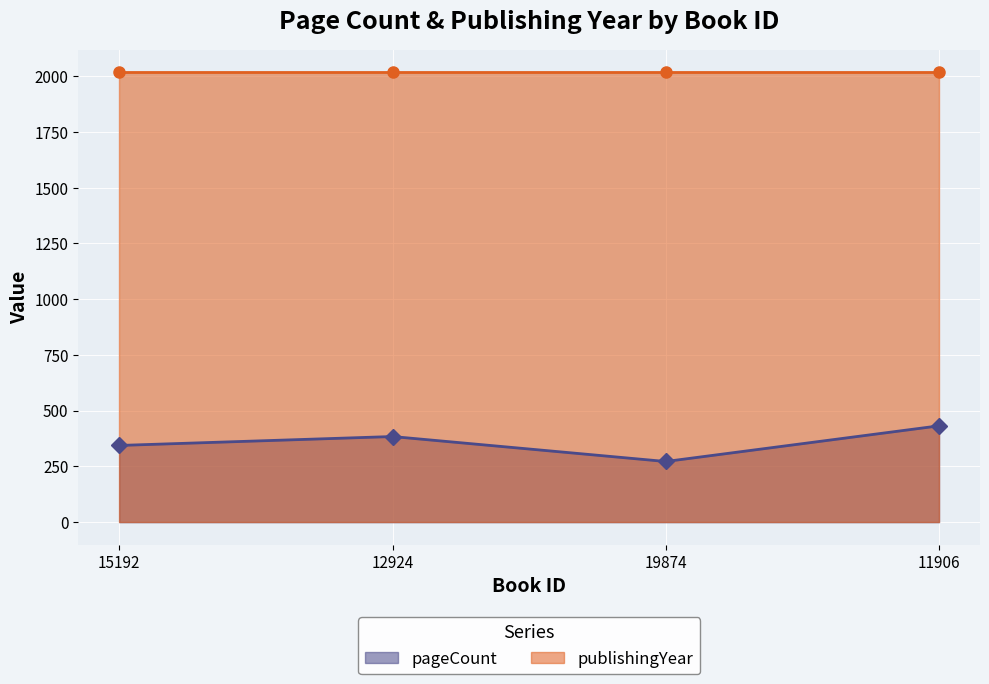

At which category does the data reach its first local valley?

19874